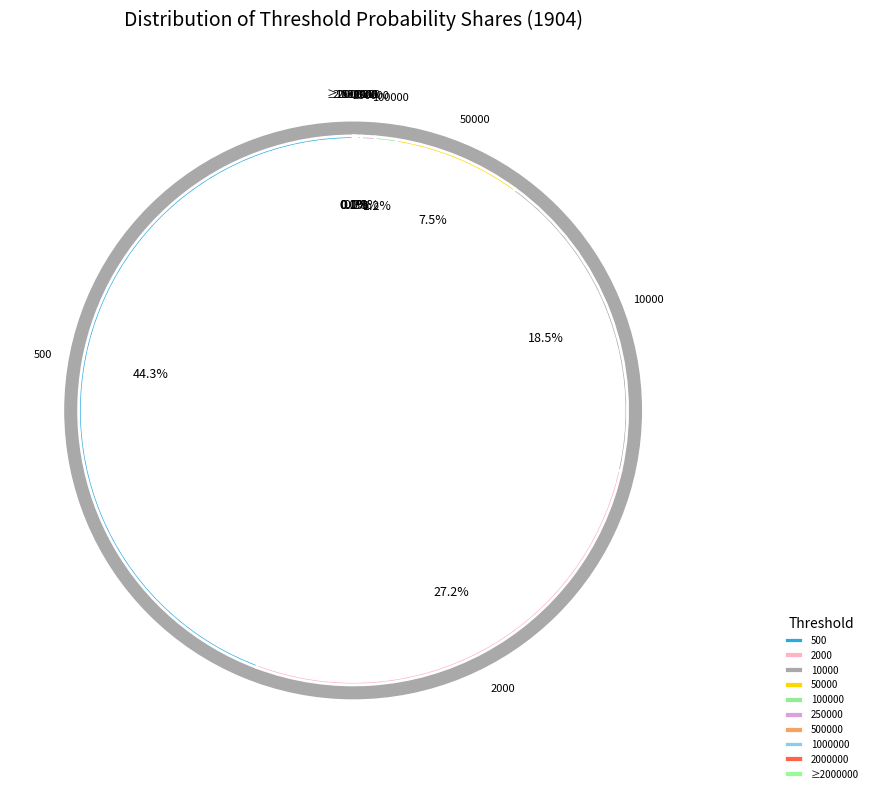

What is the change in value from 50000 to 250000?

-0.1